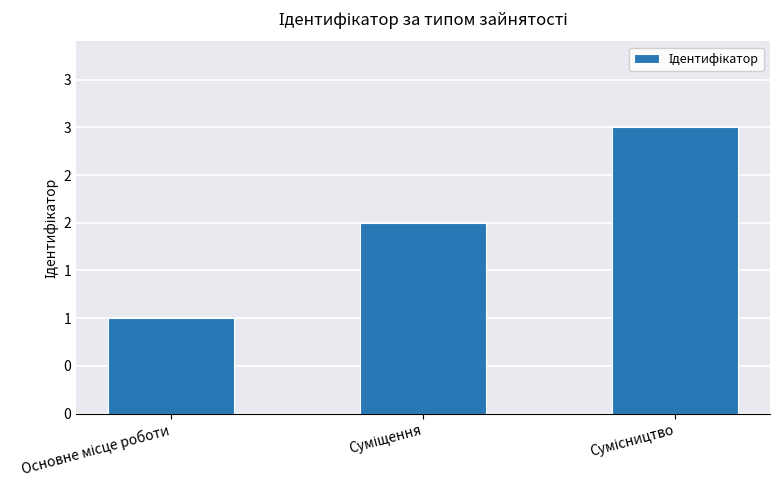

Are the bars horizontal?

No